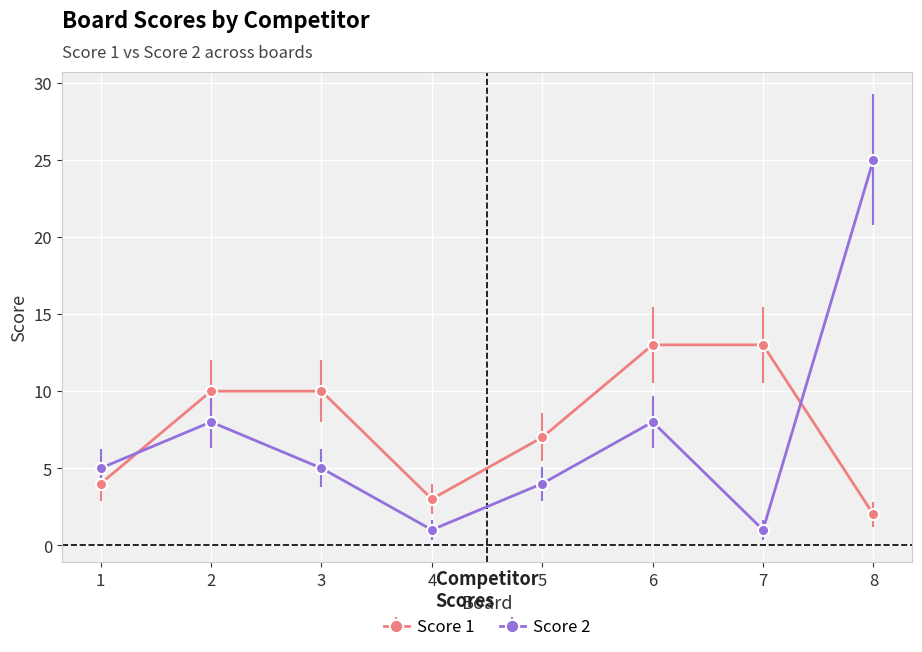

What is the spread (max minus min) of values at 8?

23